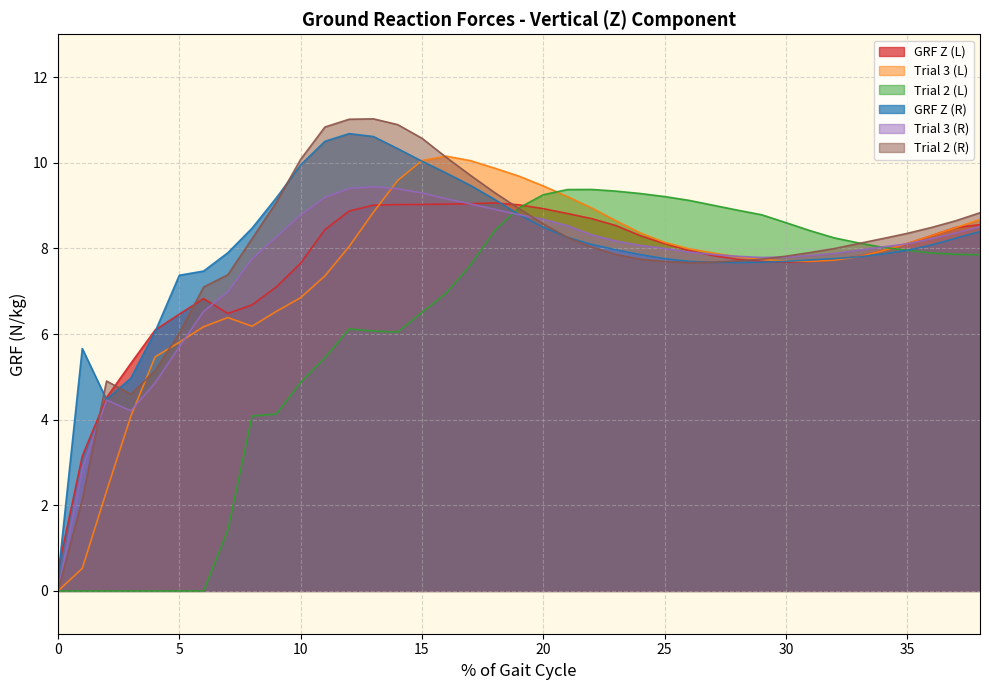

Reading left to right, extract all data points from this chart.

GRF Z (L): 0.5	3.1	4.5	5.3	6.1	6.5	6.8	6.5	6.7	7.1	7.7	8.4	8.9	9.0	9.0	9.0	9.0	9.0	9.1	9.0	8.9	8.8	8.7	8.5	8.3	8.1	8.0	7.8	7.7	7.7	7.7	7.7	7.7	7.8	7.9	8.1	8.3	8.5	8.6
Trial 3 (L): 0.0	0.5	2.3	4.1	5.5	5.8	6.2	6.4	6.2	6.5	6.8	7.4	8.0	8.8	9.6	10.1	10.2	10.0	9.9	9.7	9.5	9.2	8.9	8.6	8.4	8.1	8.0	7.9	7.8	7.7	7.7	7.7	7.7	7.8	7.9	8.1	8.3	8.5	8.7
Trial 2 (L): 0.0	0.0	0.0	0.0	0.0	0.0	0.0	1.4	4.1	4.1	4.9	5.4	6.1	6.1	6.0	6.5	7.0	7.6	8.4	8.9	9.3	9.4	9.4	9.3	9.3	9.2	9.1	9.0	8.9	8.8	8.6	8.4	8.2	8.1	8.0	8.0	7.9	7.9	7.9
GRF Z (R): 0.3	5.7	4.5	5.0	6.1	7.4	7.5	7.9	8.5	9.2	9.9	10.5	10.7	10.6	10.3	10.0	9.8	9.5	9.1	8.8	8.5	8.3	8.1	8.0	7.9	7.8	7.7	7.7	7.7	7.7	7.7	7.7	7.8	7.8	7.9	8.0	8.1	8.2	8.4
Trial 3 (R): 0.0	2.9	4.5	4.2	4.9	5.7	6.5	7.0	7.8	8.3	8.8	9.2	9.4	9.4	9.4	9.3	9.2	9.0	8.9	8.8	8.7	8.5	8.3	8.2	8.1	8.0	7.9	7.9	7.8	7.8	7.8	7.8	7.9	8.0	8.0	8.1	8.2	8.4	8.5
Trial 2 (R): 0.0	2.1	4.9	4.6	5.1	6.0	7.1	7.4	8.2	9.1	10.1	10.8	11.0	11.0	10.9	10.6	10.1	9.7	9.3	8.9	8.6	8.3	8.0	7.9	7.7	7.7	7.7	7.7	7.7	7.7	7.8	7.9	8.0	8.1	8.2	8.3	8.5	8.6	8.8